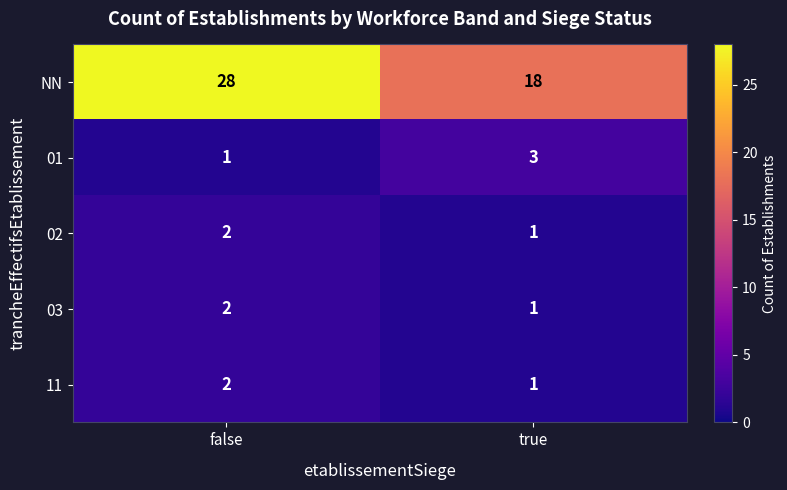

Which series has the largest total across all categories?

NN